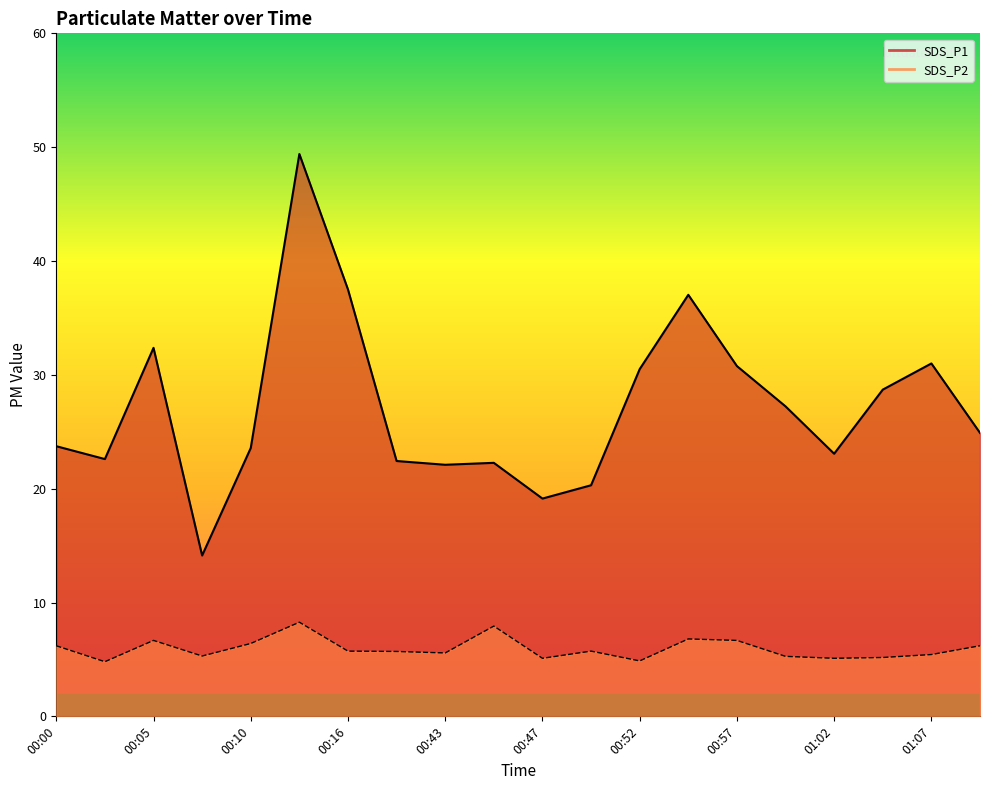

What is the value of the SDS_P1 point at the 5th from the left?

23.6